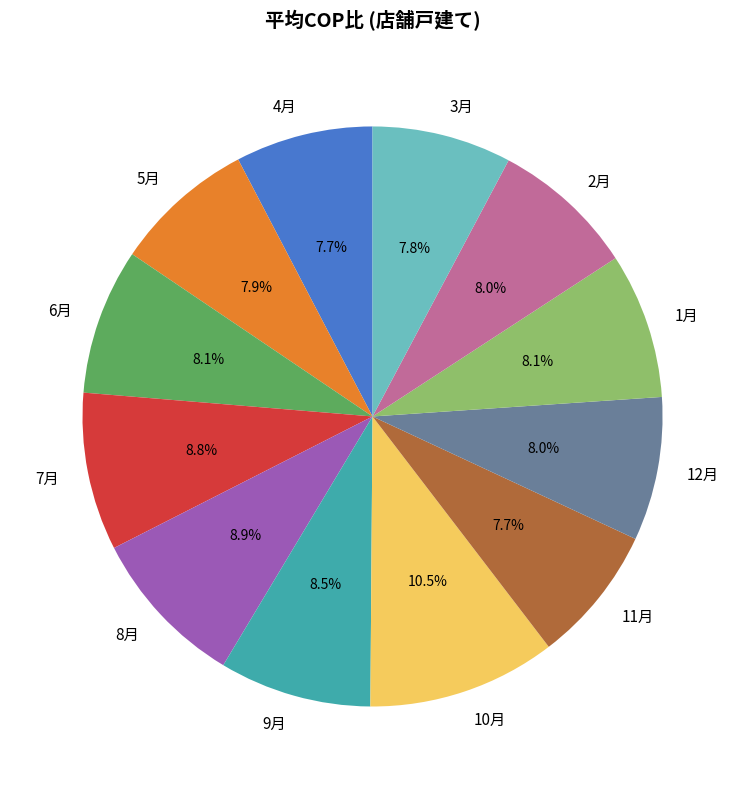

Is there any slice that represents more than half of the pie?

No